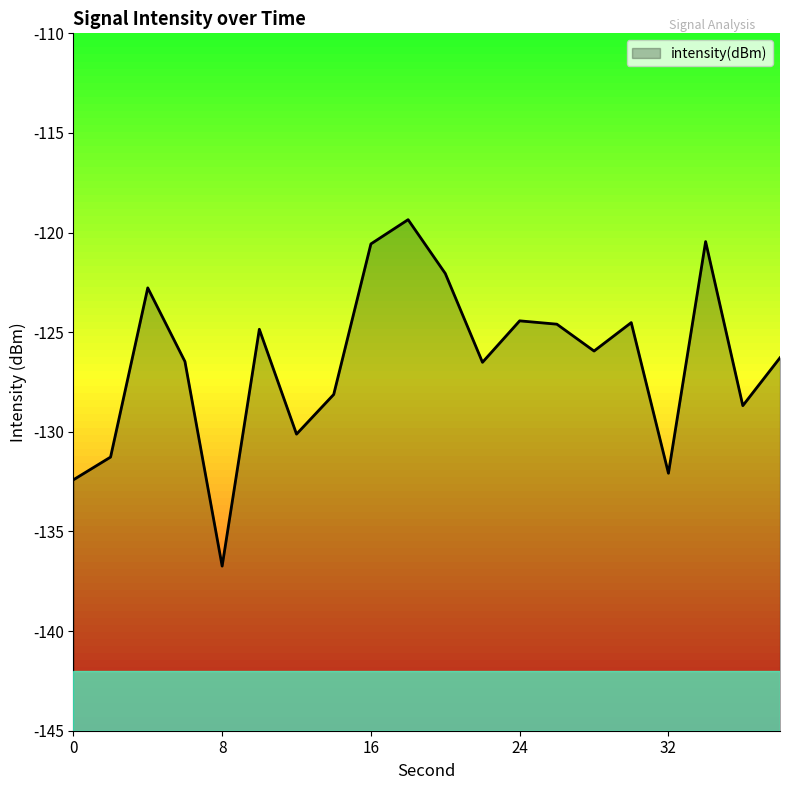

The value at 26 is -124.6. True or false?

True